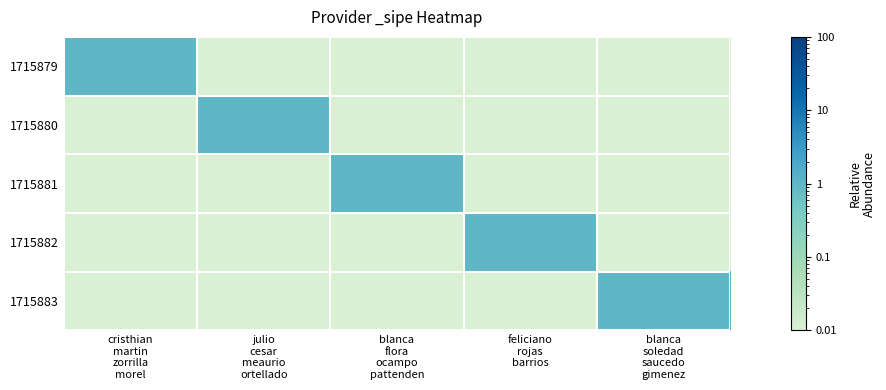

What is the total value across all series at blanca
flora
ocampo
pattenden?

1.0